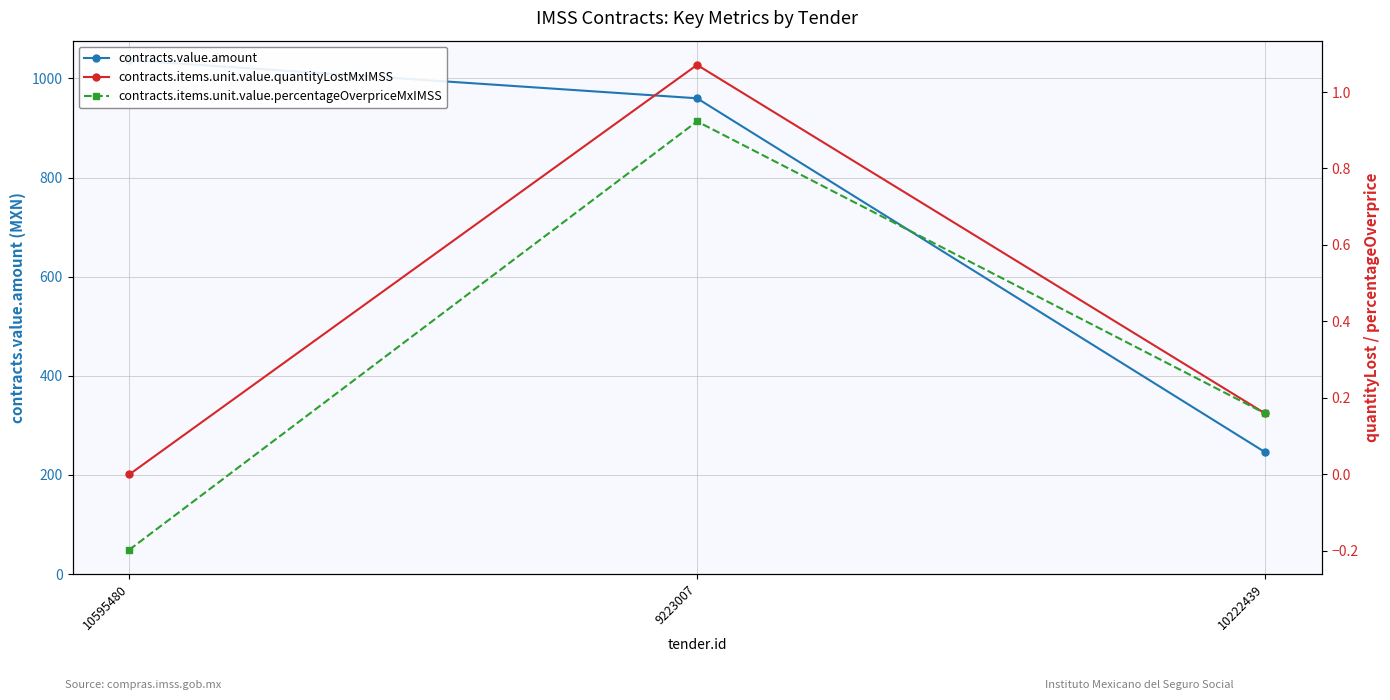

What are all the series names shown in the legend?

contracts.value.amount, contracts.items.unit.value.quantityLostMxIMSS, contracts.items.unit.value.percentageOverpriceMxIMSS